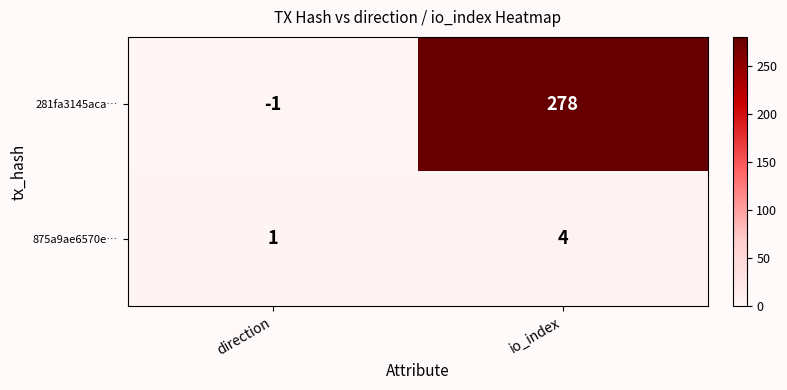

The 281fa3145aca… series shows 0 at direction. True or false?

False